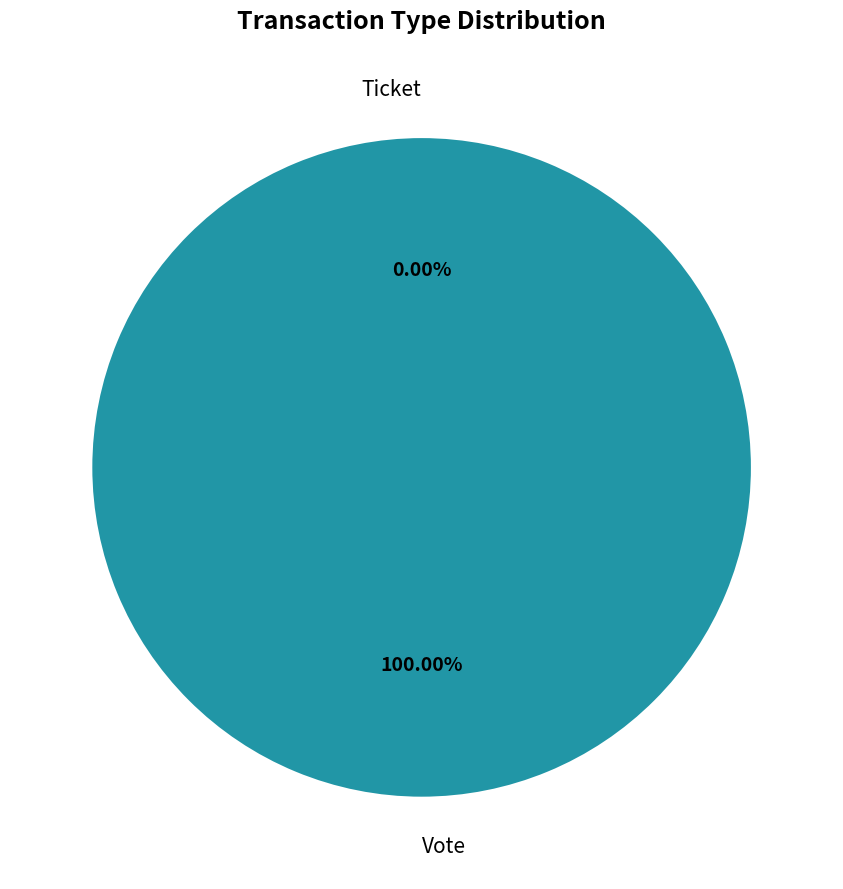

How many slices are in this pie chart?

2